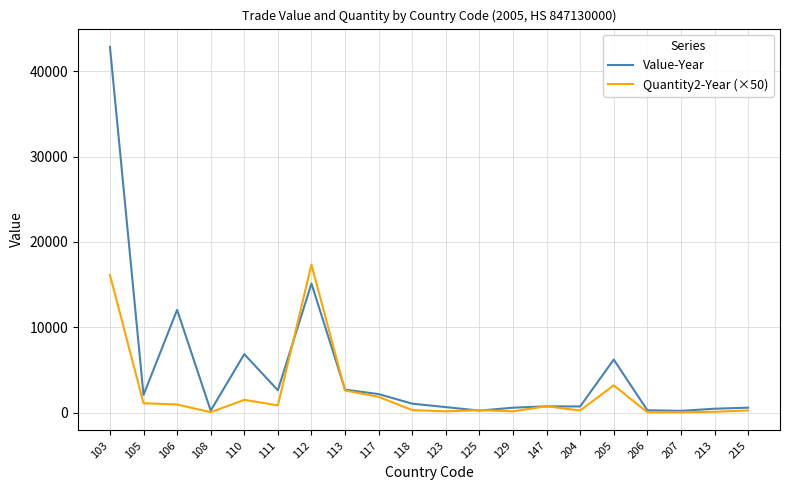

What is the difference between the second highest and minimum values in the Quantity2-Year (×50) series?

16100